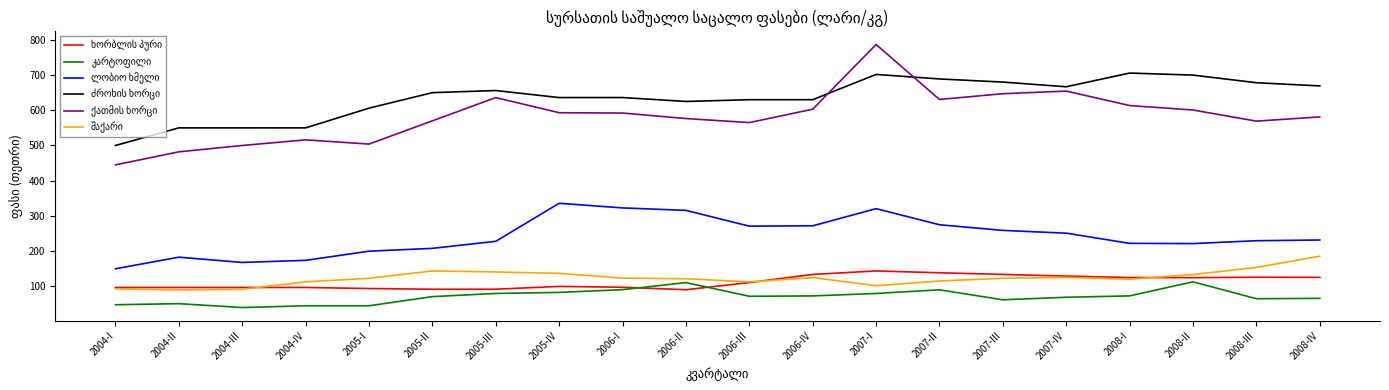

At which category does the chart reach its peak across all series?

2007-I